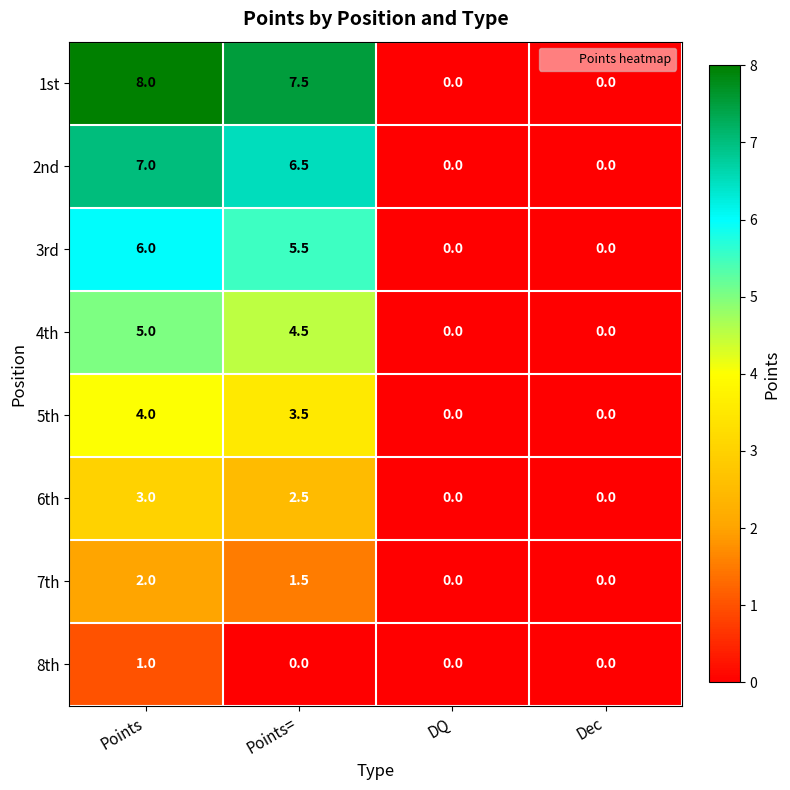

Between Points and Dec, which series saw the biggest shift?

1st